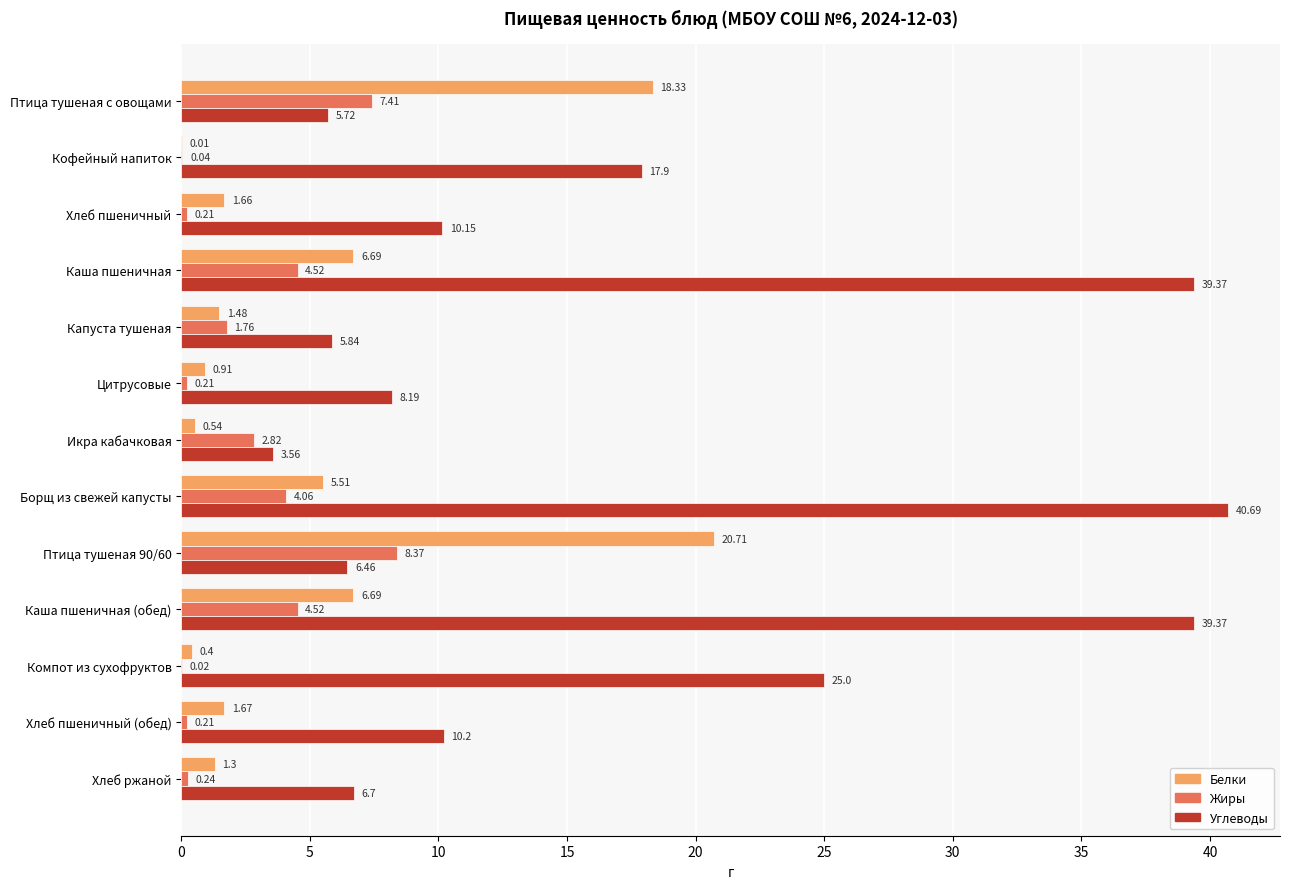

What is the sum of the Жиры values at Компот из сухофруктов and Хлеб ржаной?

0.3